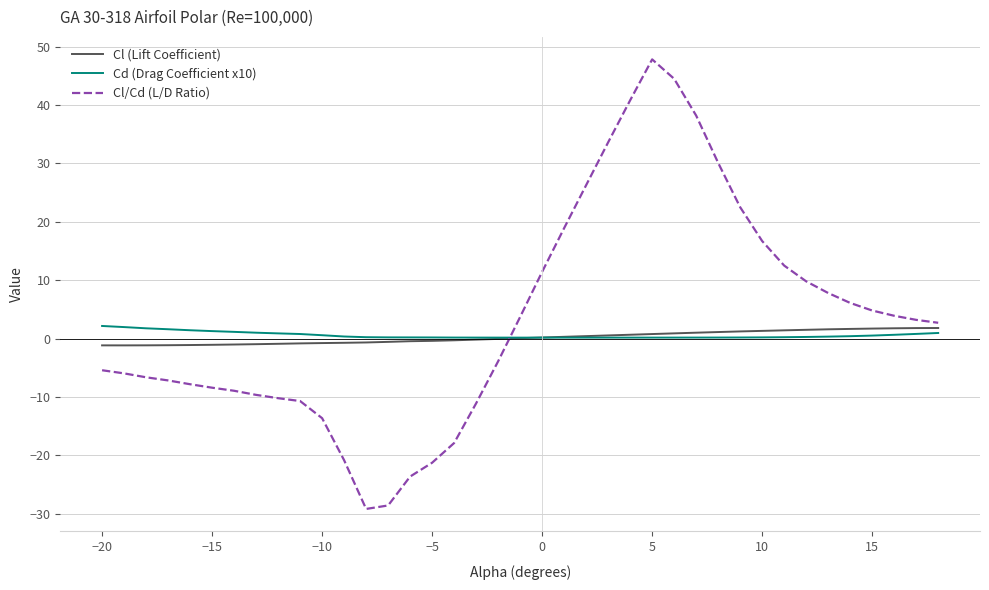

Which series has the largest range (max minus min)?

Cl/Cd (L/D Ratio)